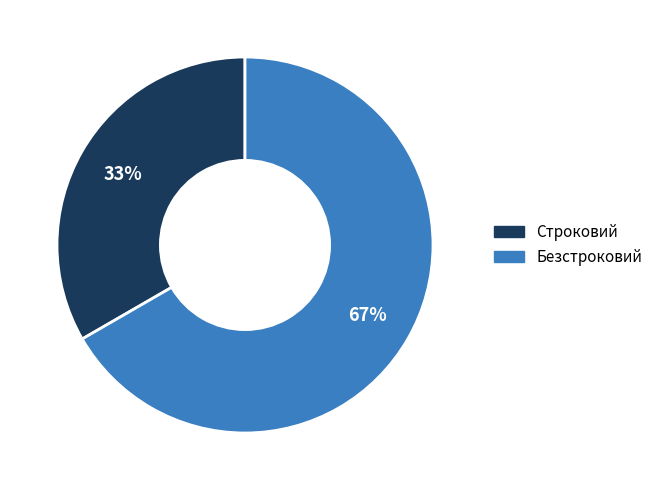

Which category accounts for the majority?

Безстроковий